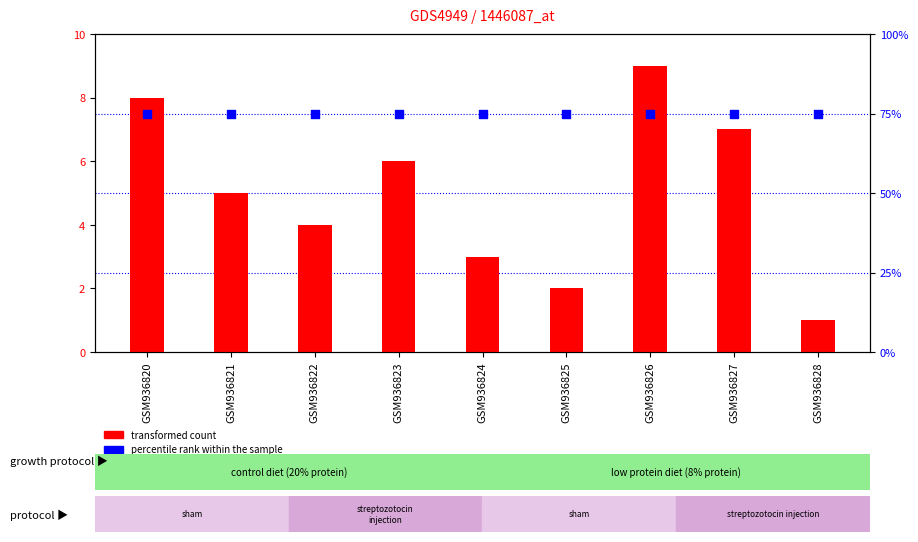

Which series reaches the maximum Y coordinate?

percentile rank within the sample